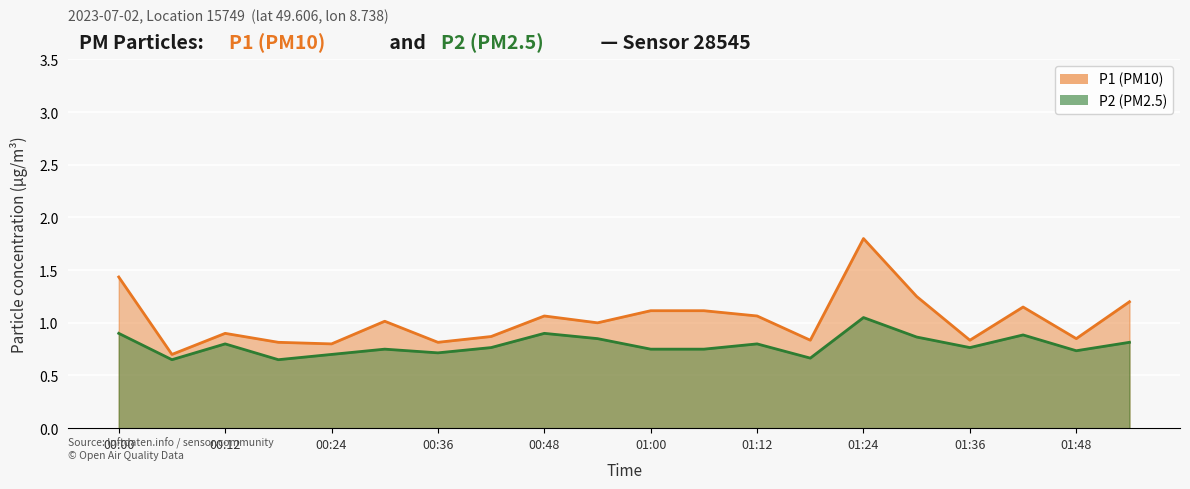

Which series has the widest spread of values?

P1